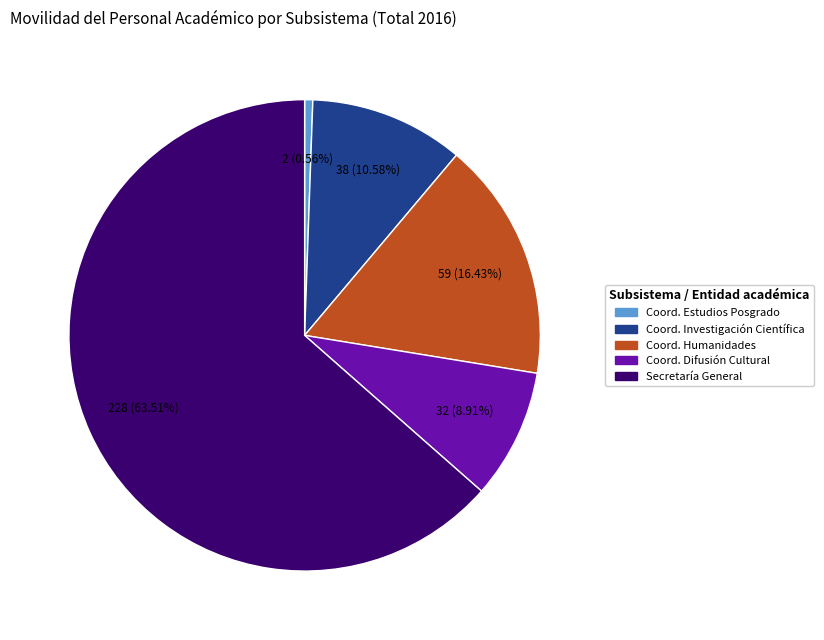

Which slice is the largest?

Secretaría General